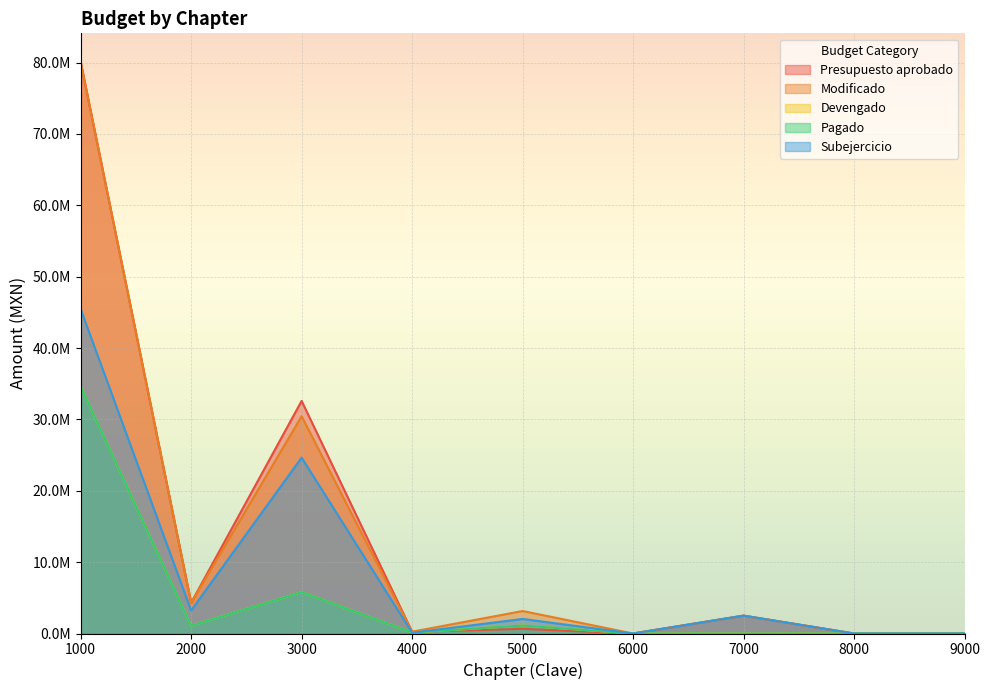

Is the value of Pagado at 3000 greater than the value of Subejercicio at 5000?

Yes